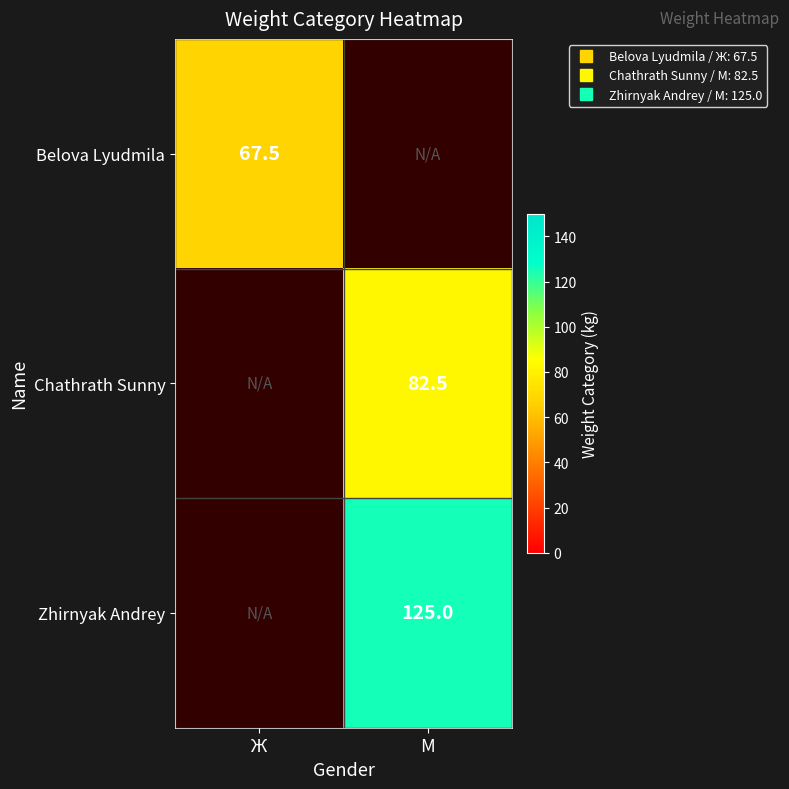

True or false: Zhirnyak Andrey has a value of 75.3 at М.

False